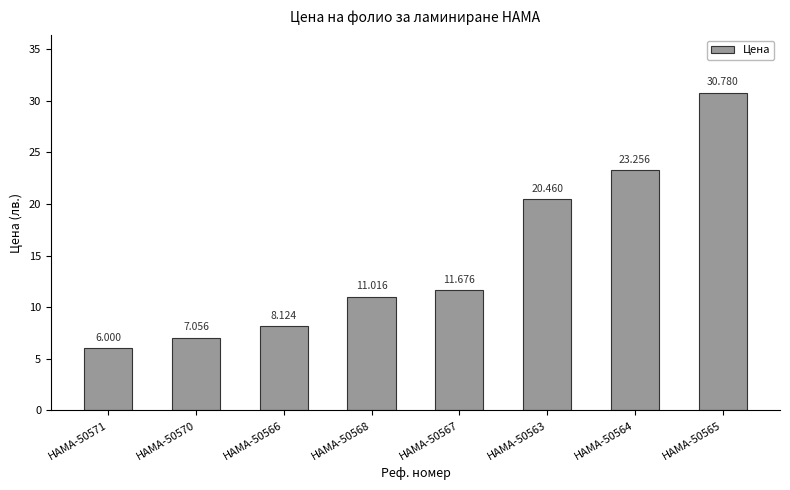

Rank the categories by value from lowest to highest.

HAMA-50571, HAMA-50570, HAMA-50566, HAMA-50568, HAMA-50567, HAMA-50563, HAMA-50564, HAMA-50565